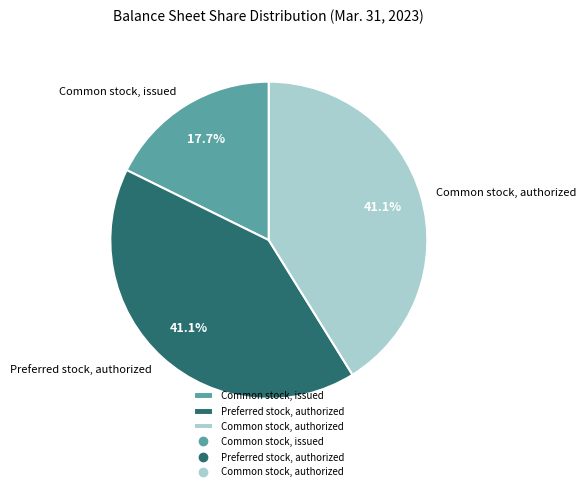

Which category has the smallest portion of the pie?

Common stock, issued